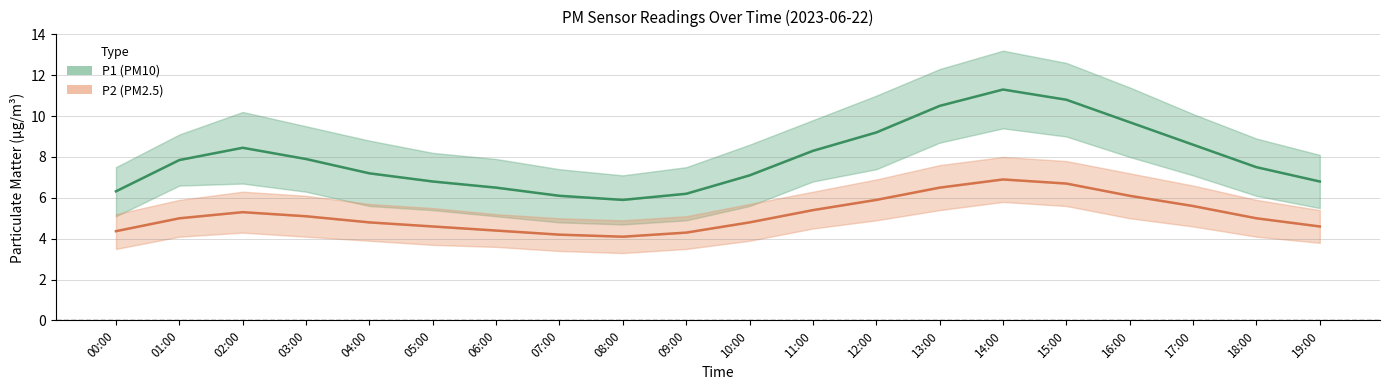

List the series in order of their overall mean, highest first.

P1 (PM10), P2 (PM2.5)